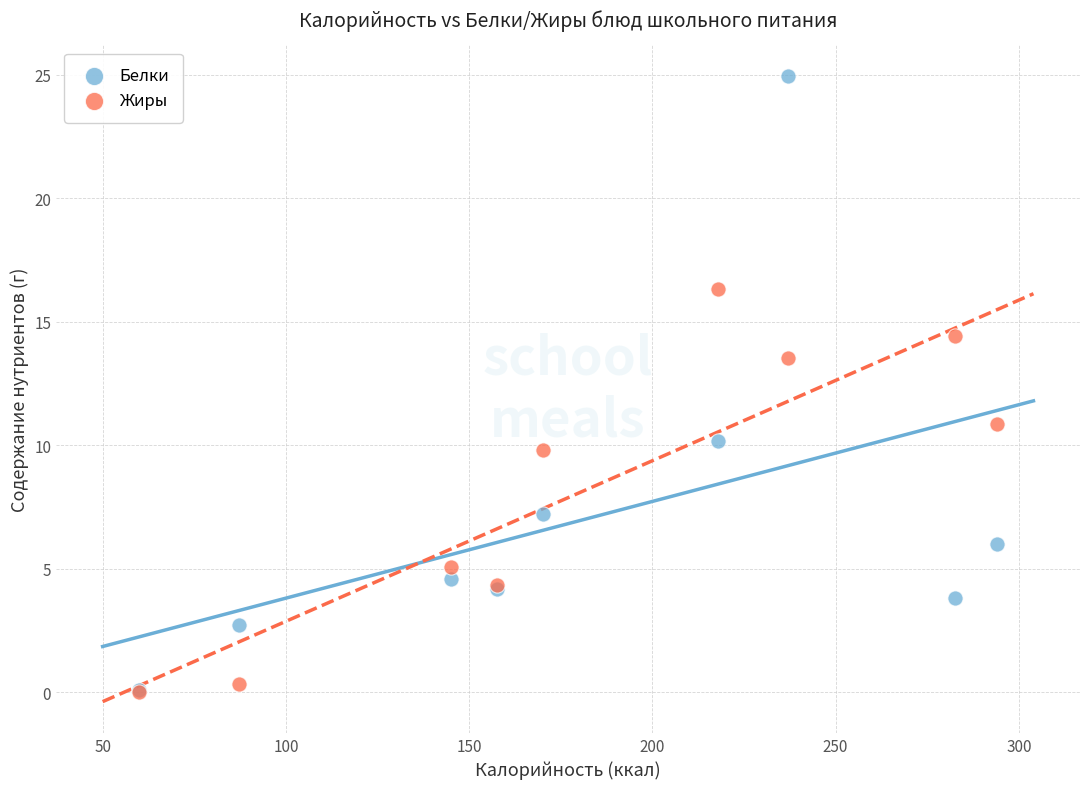

In the Белки series, what Y value is closest to 12?

10.2